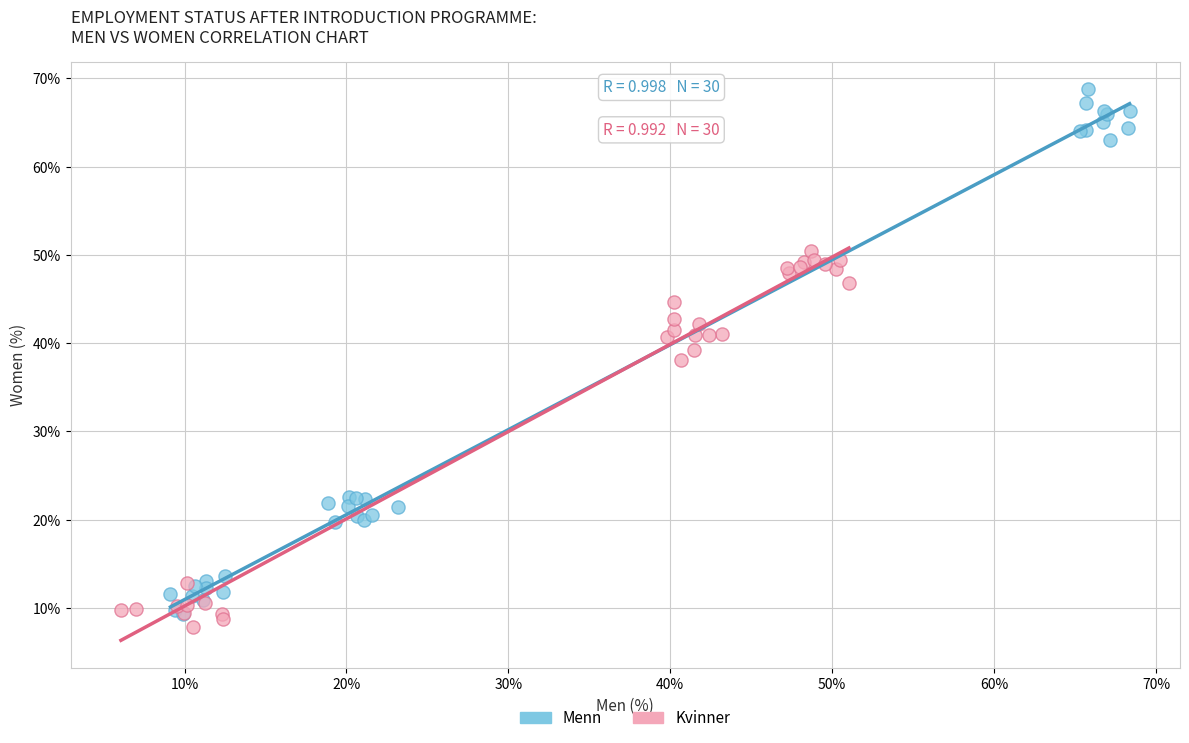

Which series has the widest spread of Y values?

Menn